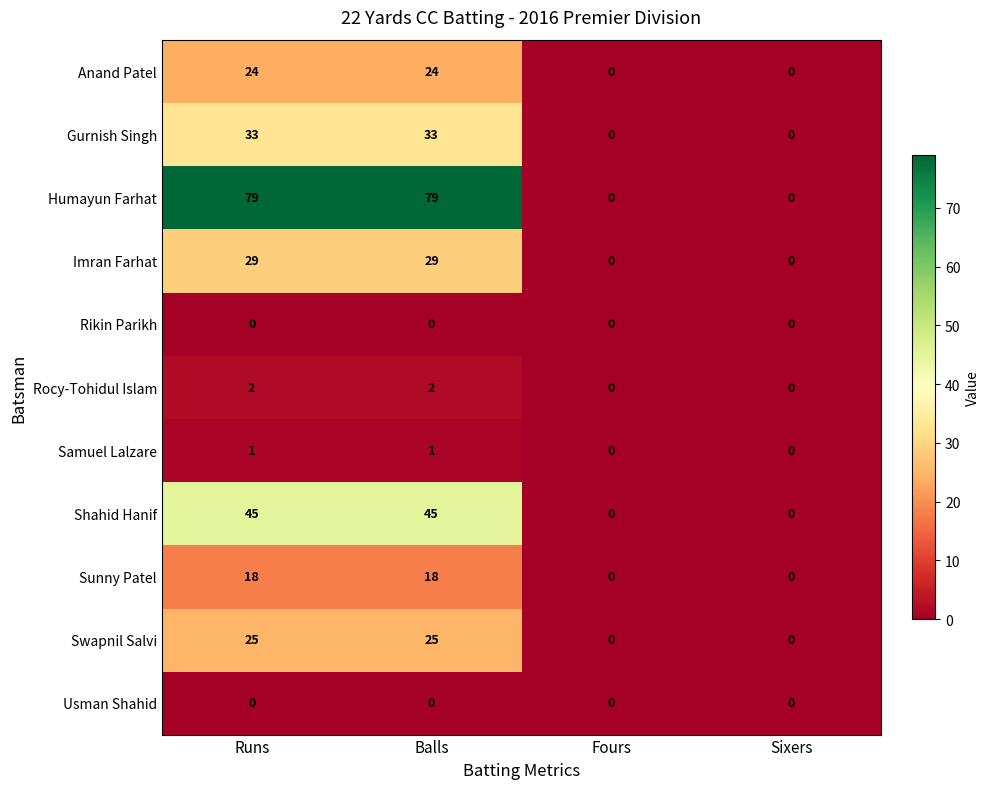

What is the total value across all series at Runs?

256